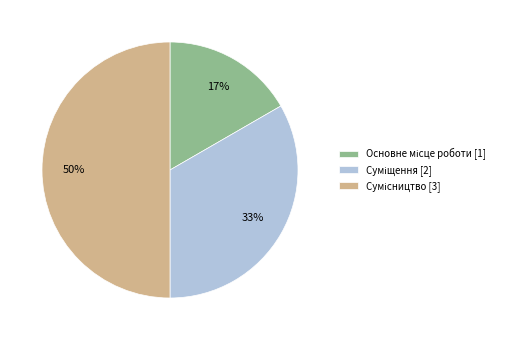

To the nearest percent, what is the average slice percentage?

33%